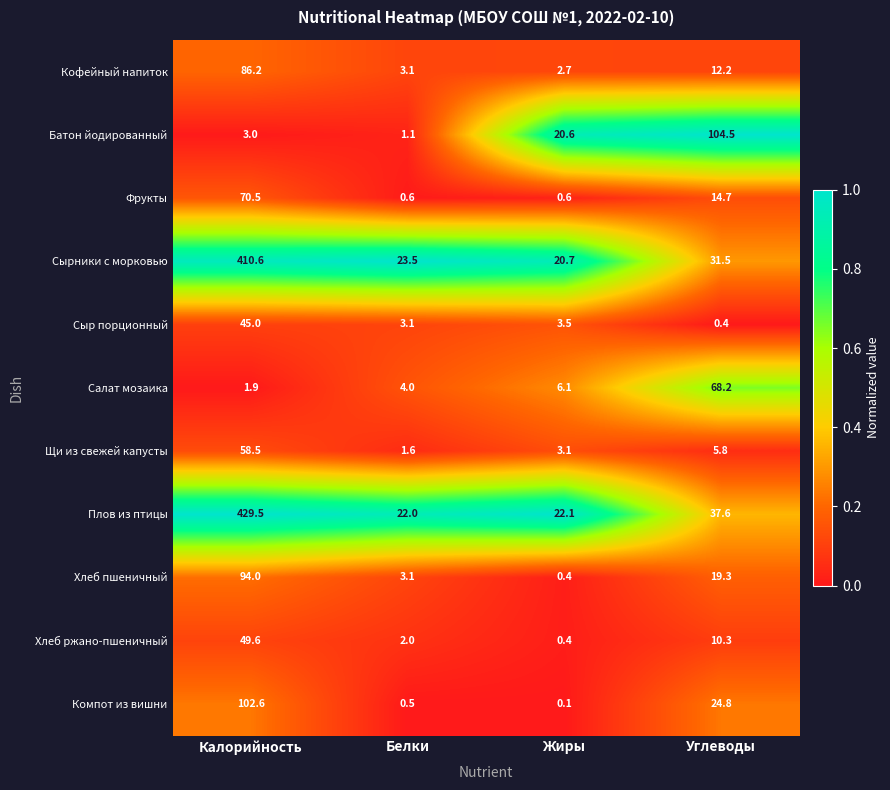

Is it true that Плов из птицы equals 31.3 at Жиры?

False